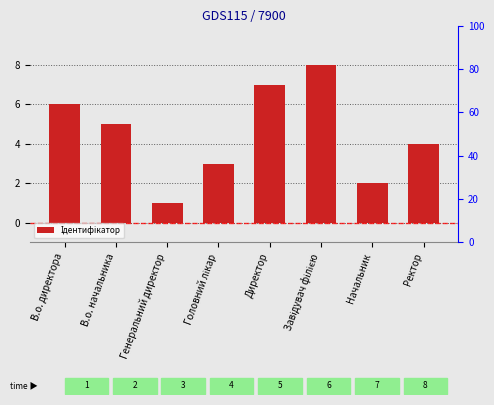

Rank the categories by value from highest to lowest.

Завідувач філією, Директор, В.о. директора, В.о. начальника, Ректор, Головний лікар, Начальник, Генеральний директор